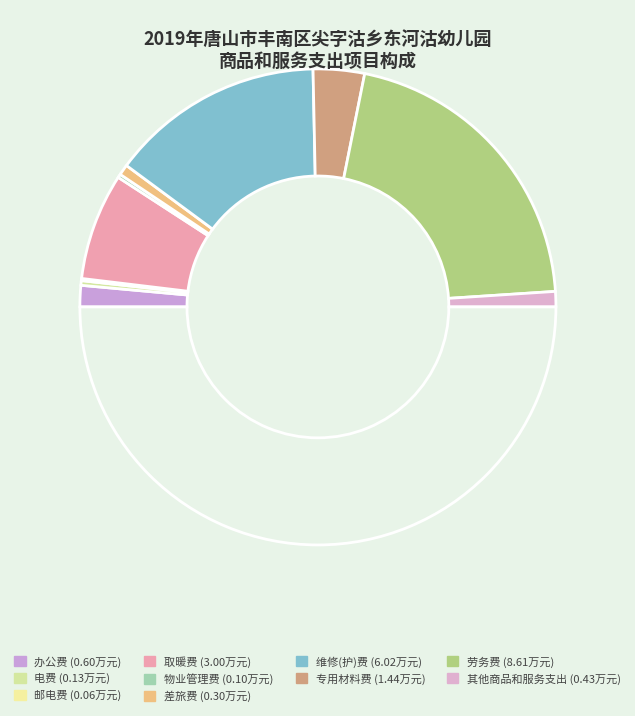

How many segments does this pie chart have?

10